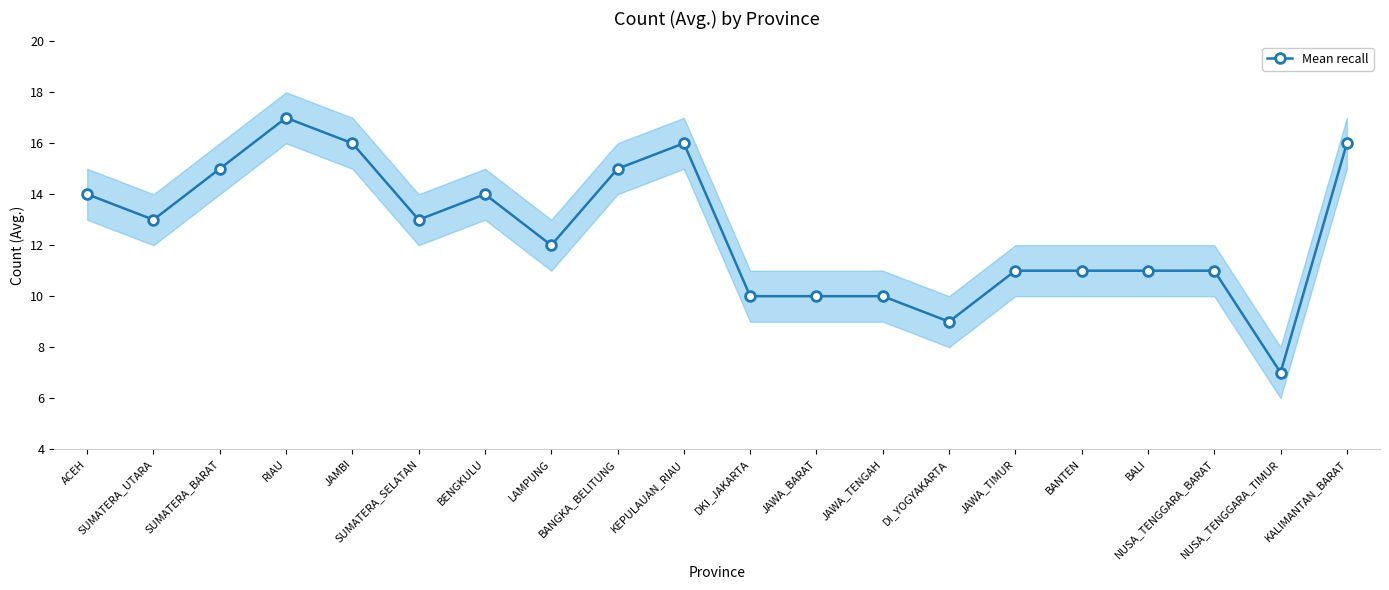

Reading left to right, what are all the values shown in this chart?

14	13	15	17	16	13	14	12	15	16	10	10	10	9	11	11	11	11	7	16